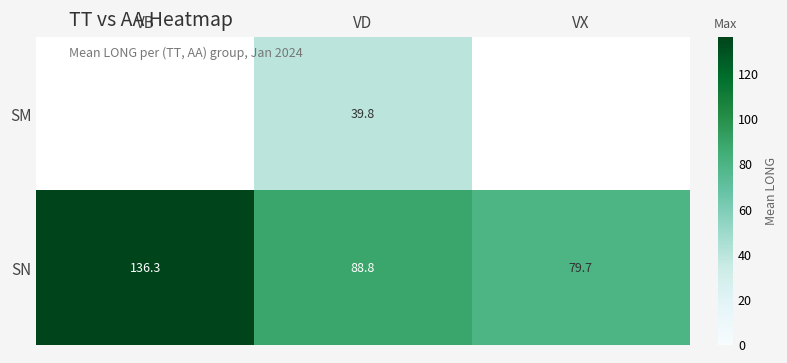

List the labels in order of SN value, smallest first.

VX, VD, VB